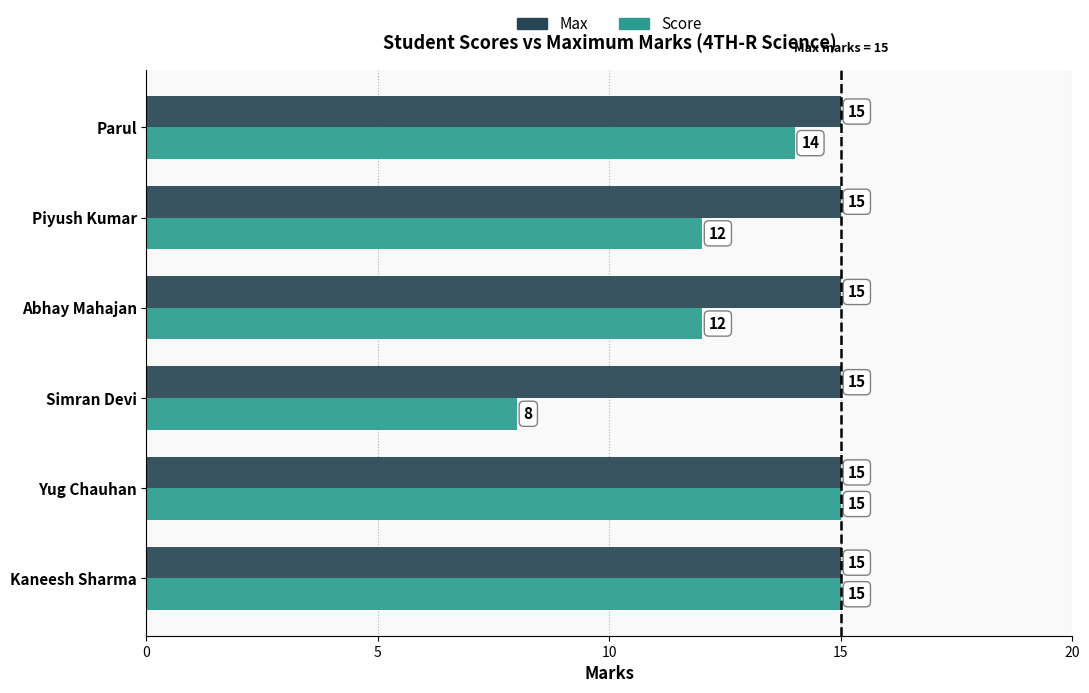

What is the maximum value shown in the chart?

15